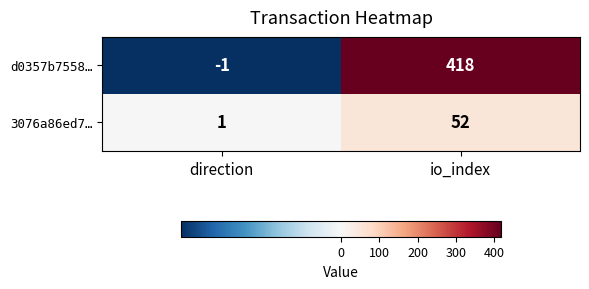

At io_index, list the series in order from smallest to largest.

3076a86ed7…, d0357b7558…